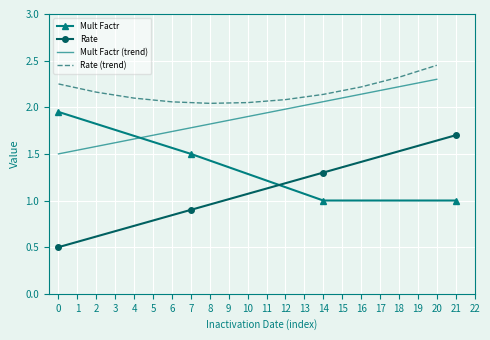

Which series has the largest total across all categories?

Mult Factr